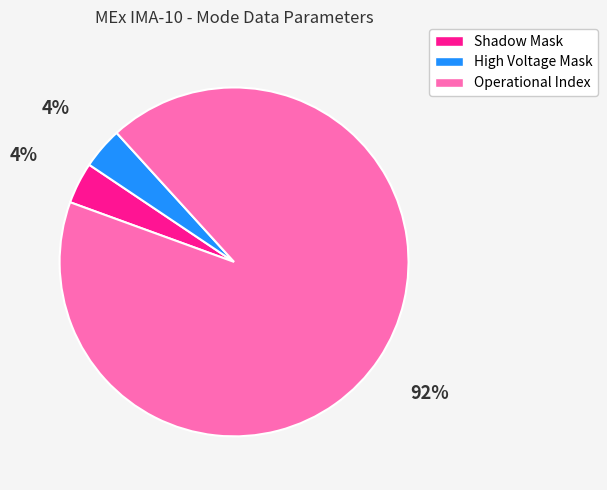

To the nearest percent, what is the average slice percentage?

33%